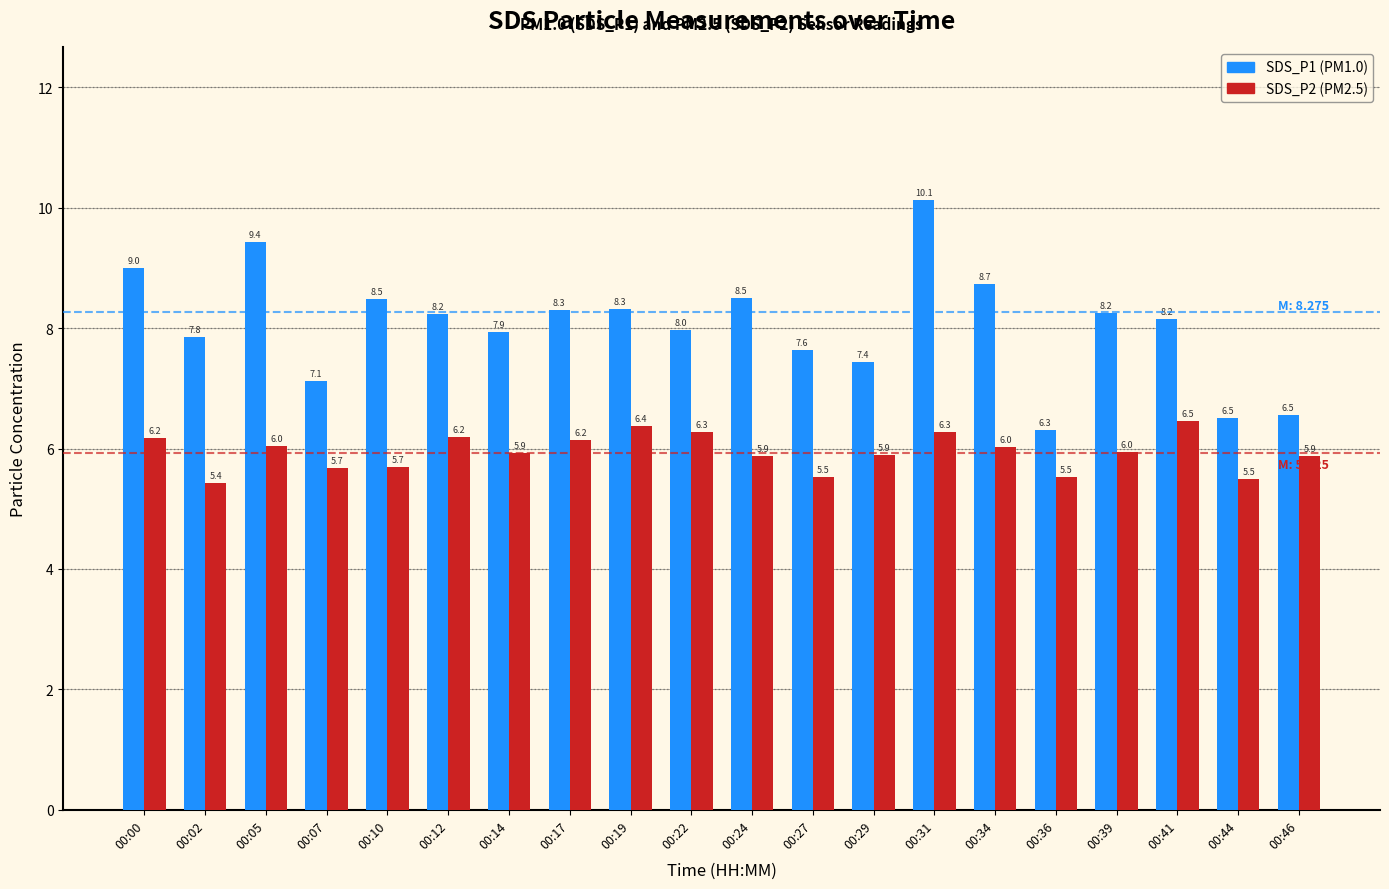

What is the smallest value displayed?

5.4